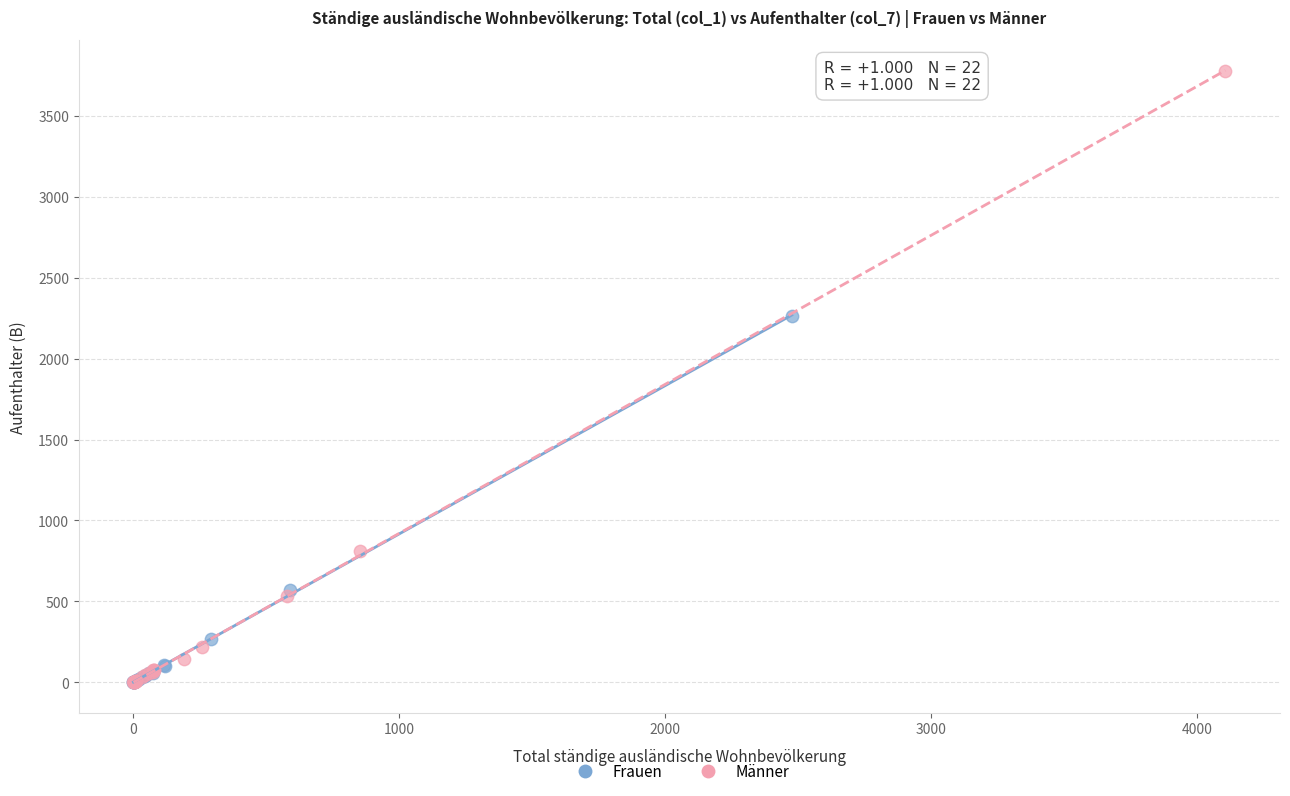

Which series has the widest spread of Y values?

Männer